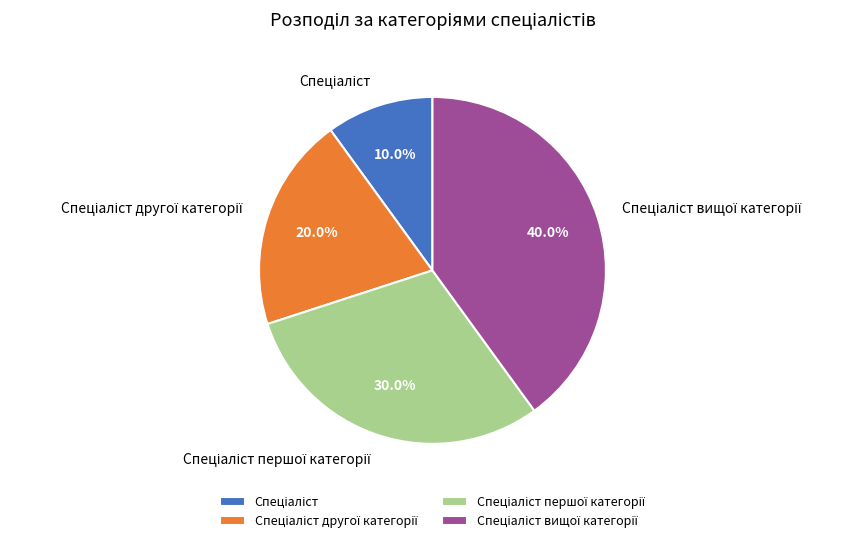

How many slices are in this pie chart?

4